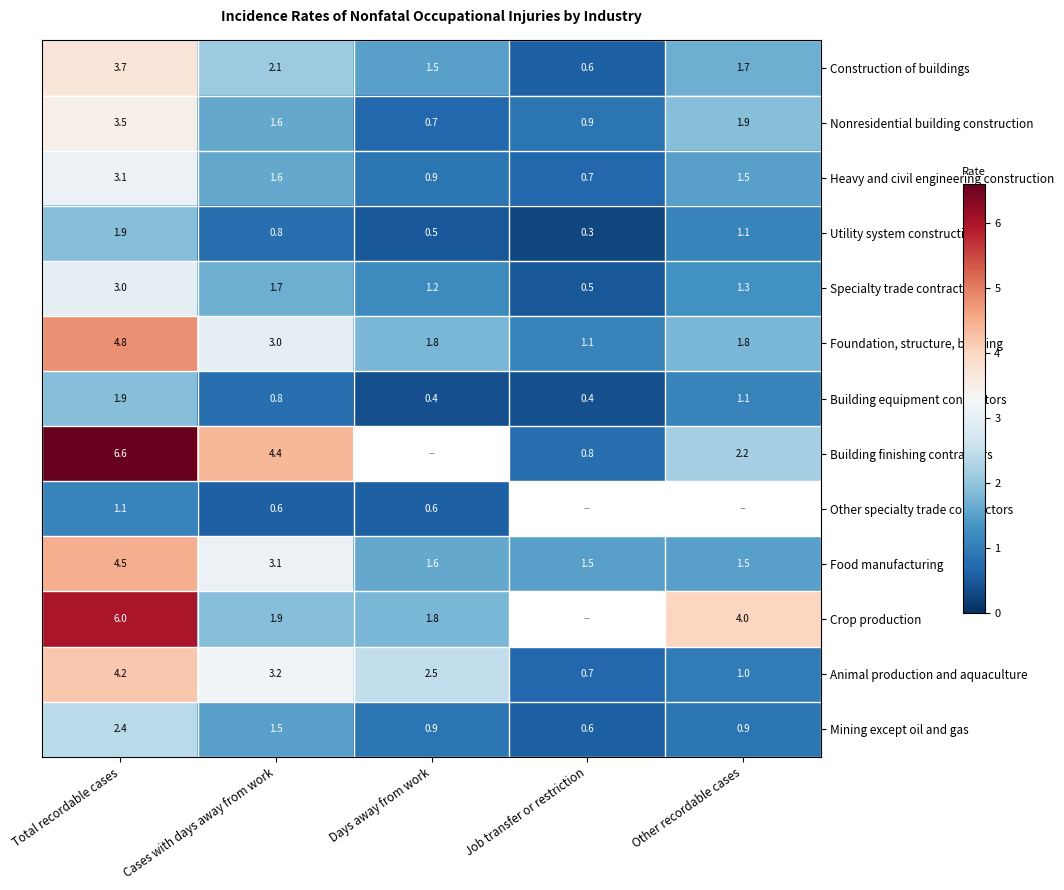

True or false: Specialty trade contractors has a value of 0.5 at Job transfer or restriction.

True